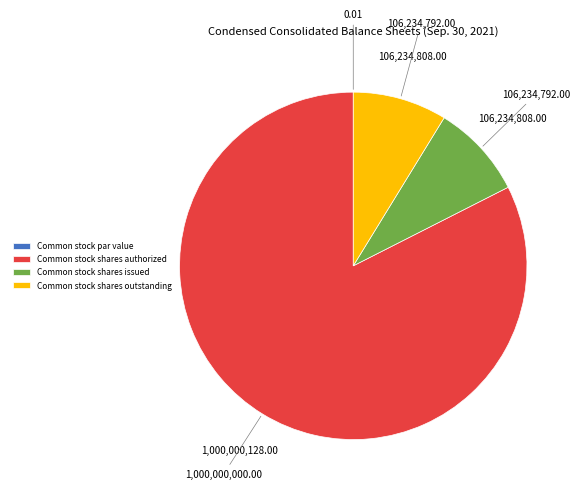

Is the sum of Common stock shares outstanding and Common stock shares issued greater than half?

No